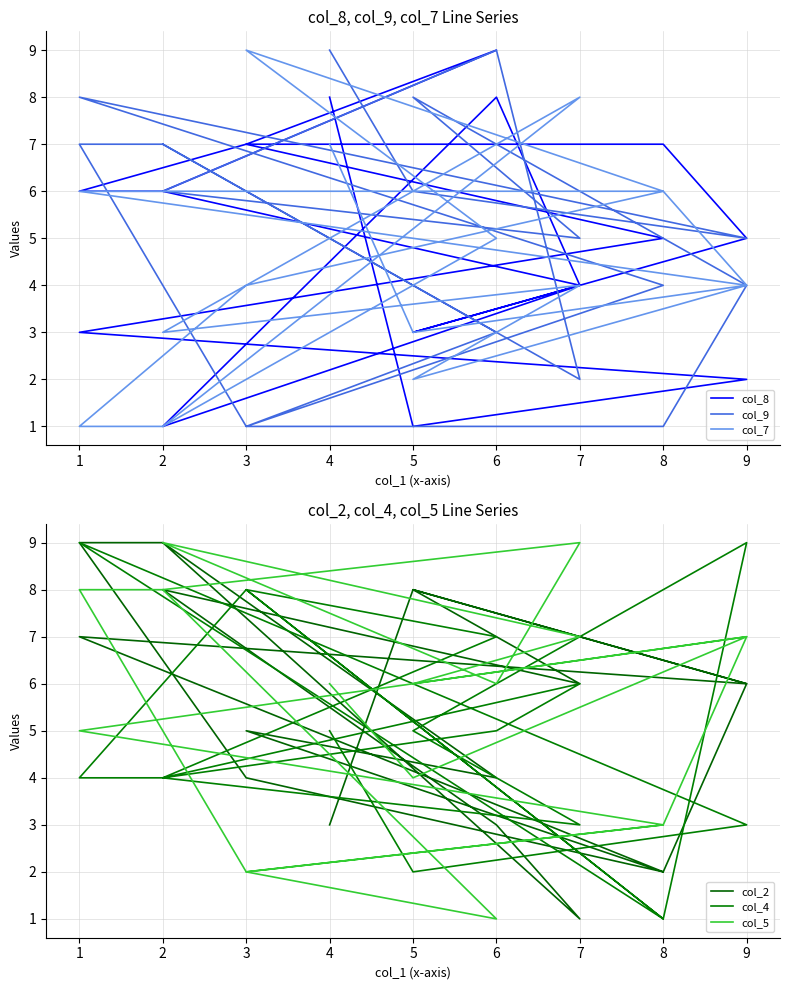

What is the difference between the maximum and minimum values in the col_9 series?

8